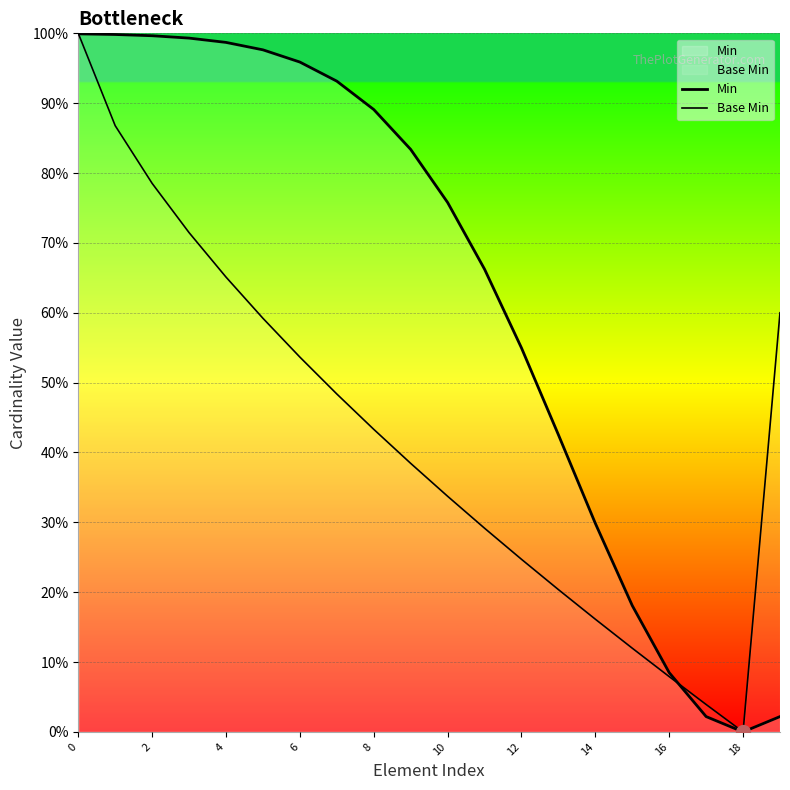

How many lines are shown in the chart?

2